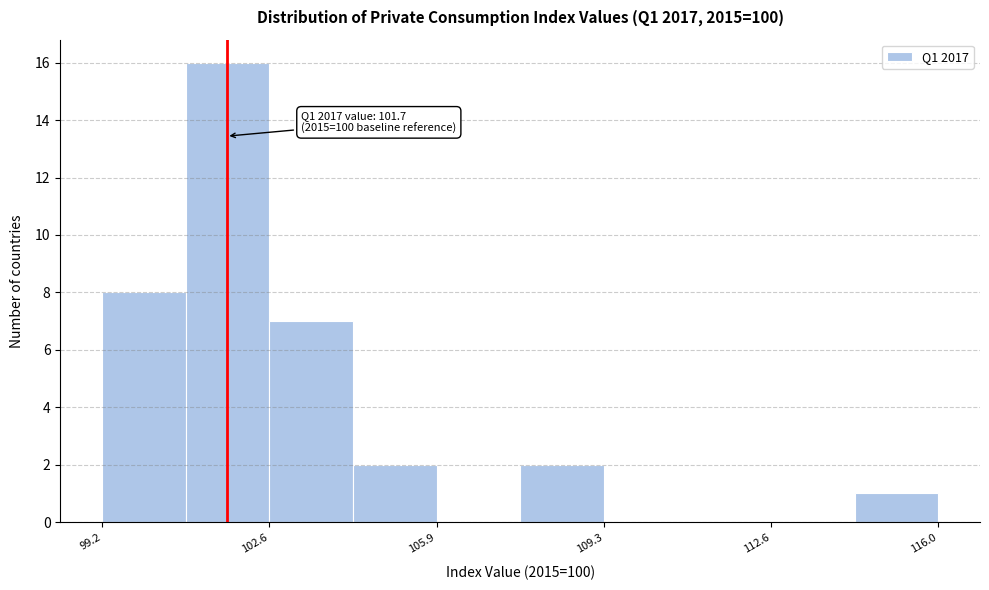

Read against the x-axis, roughly where is the centre of the tallest bar?

101.5